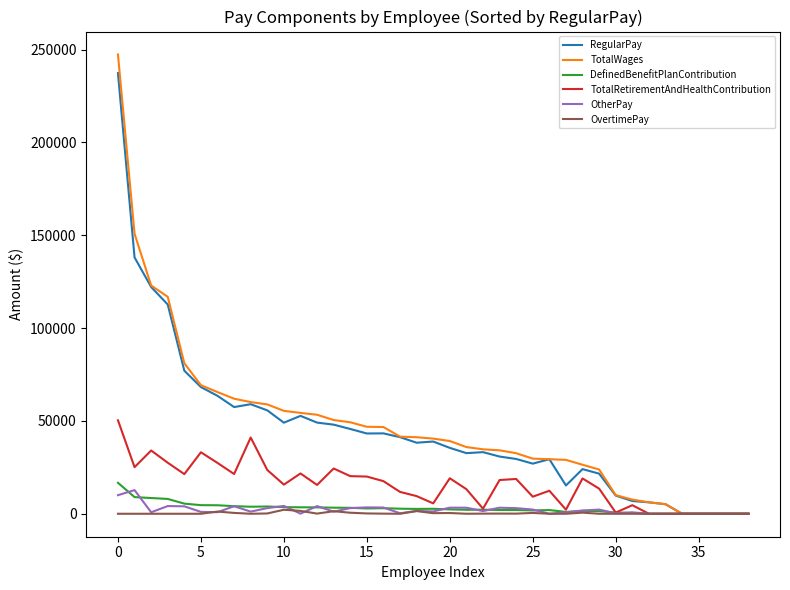

What are all the series names shown in the legend?

RegularPay, TotalWages, DefinedBenefitPlanContribution, TotalRetirementAndHealthContribution, OtherPay, OvertimePay